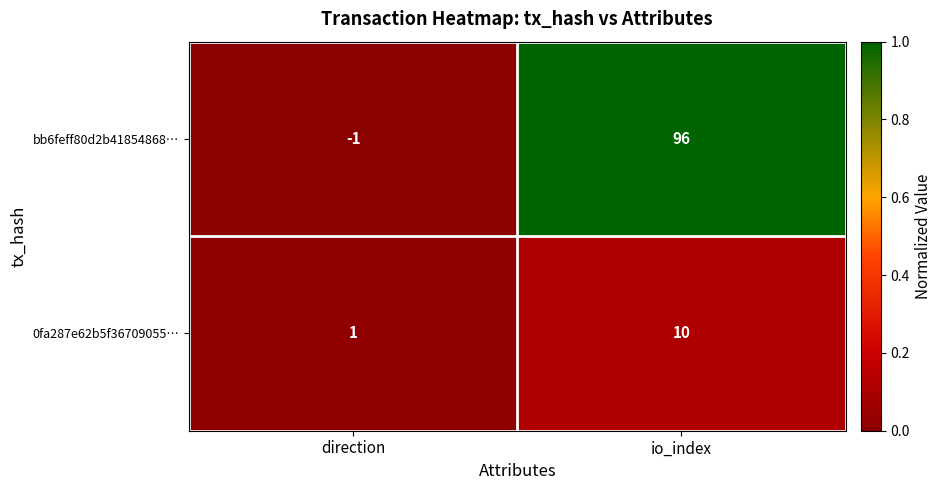

Which series has the widest spread of values?

bb6feff80d2b41854868…